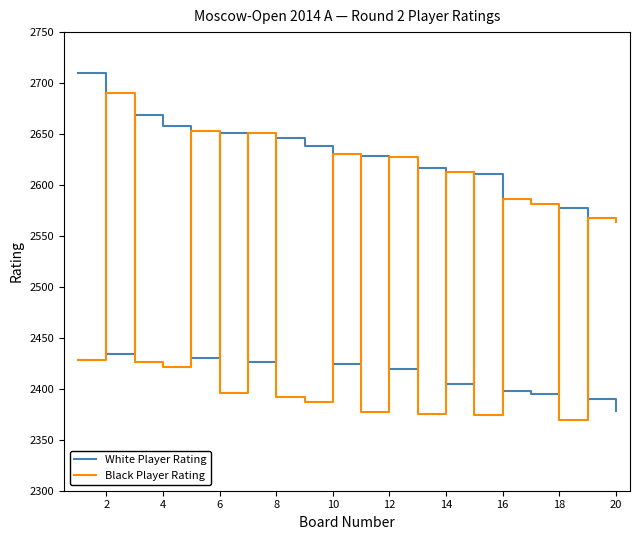

List the series in order of their overall mean, lowest first.

Black Player Rating, White Player Rating